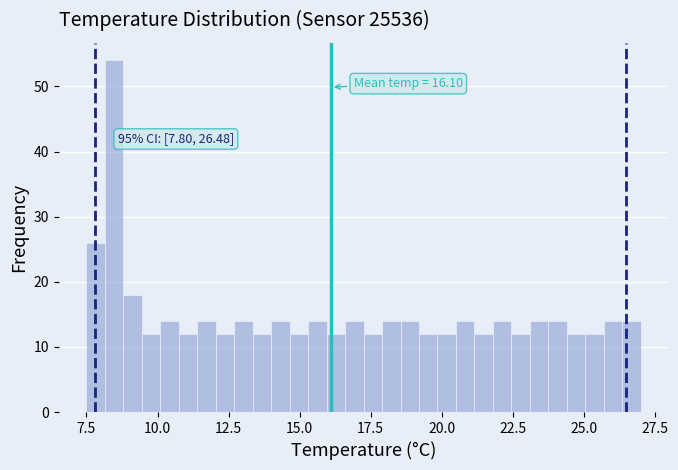

Read against the x-axis, roughly where is the centre of the tallest bar?

8.5